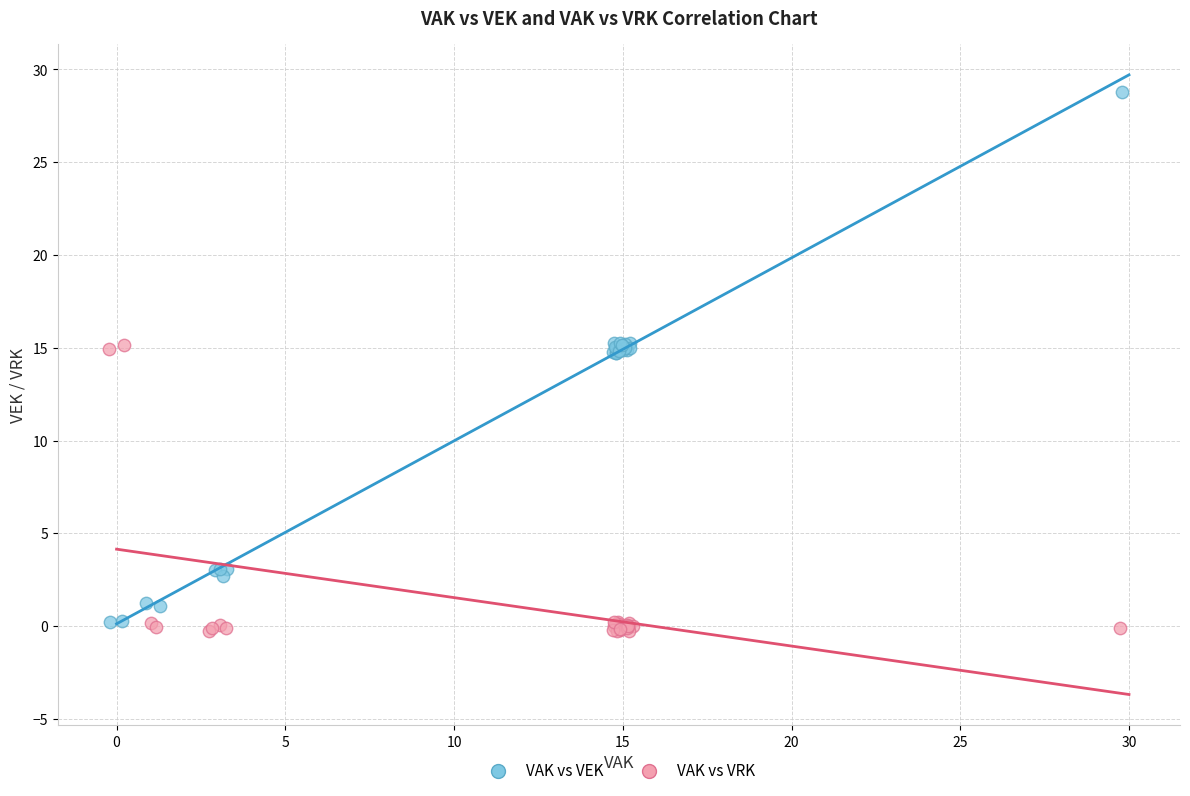

Which series reaches the minimum Y coordinate?

VAK vs VRK